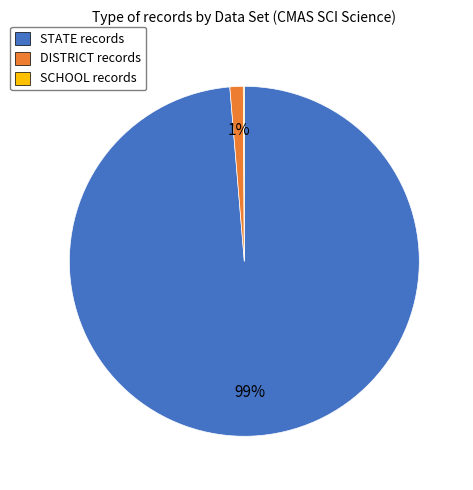

To the nearest percent, what percentage of the pie is DISTRICT?

1%